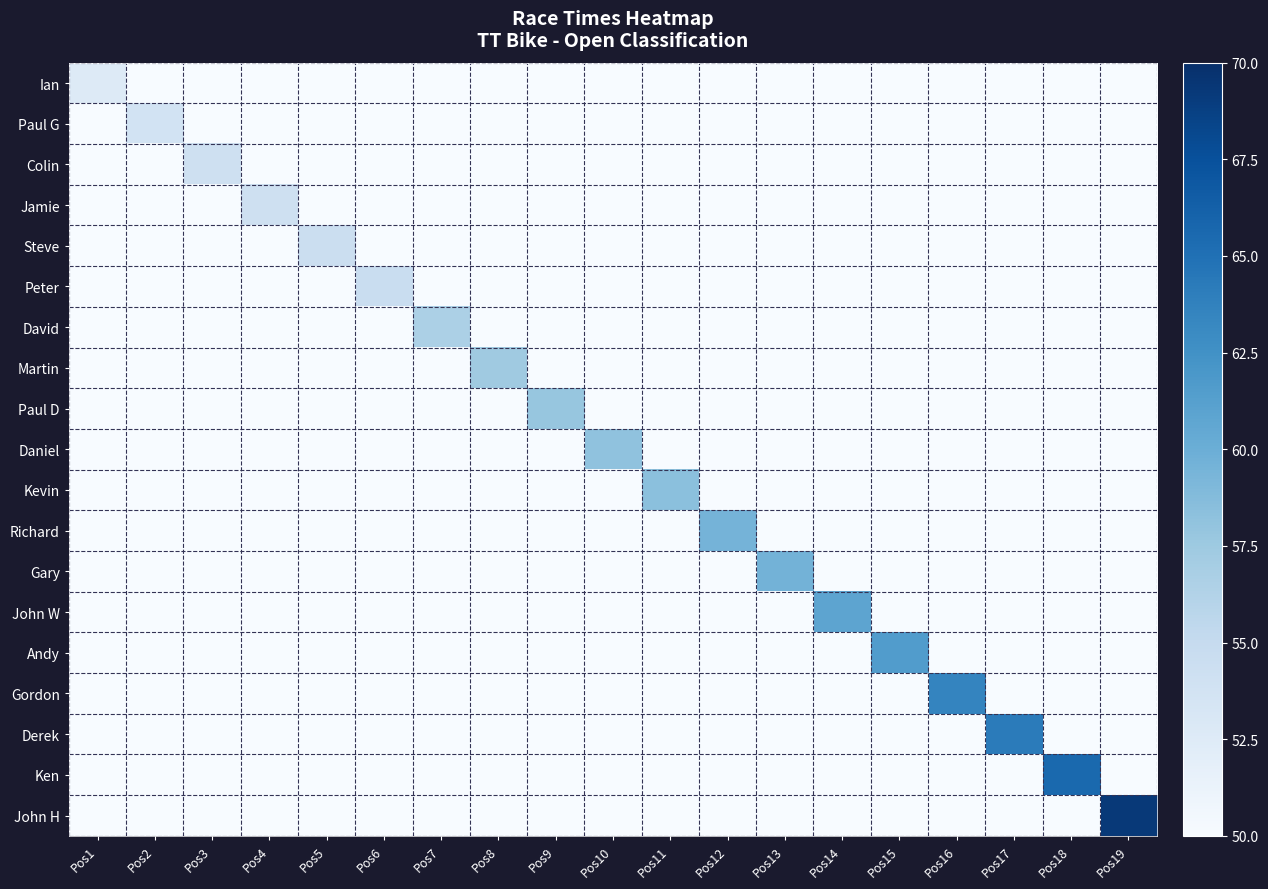

Rank the series at Pos16 from highest to lowest value.

Gordon, Ian, Paul G, Colin, Jamie, Steve, Peter, David, Martin, Paul D, Daniel, Kevin, Richard, Gary, John W, Andy, Derek, Ken, John H